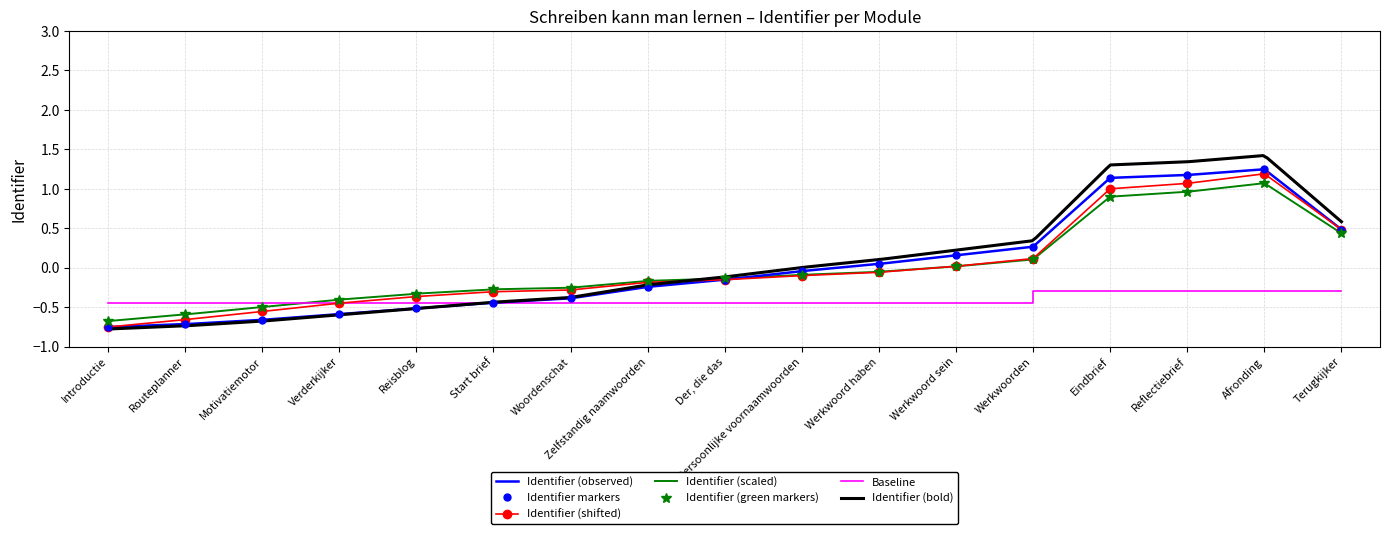

The value at Reflectiebrief is 0.4. True or false?

False